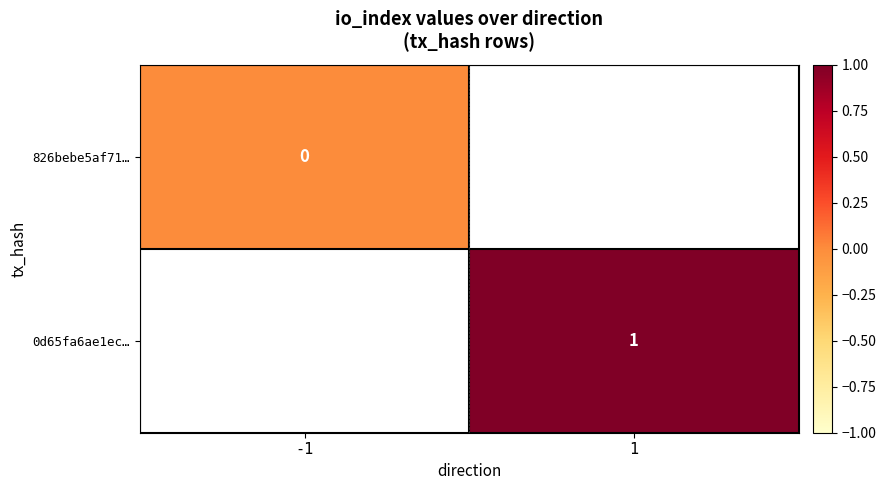

Which category has the highest value across all series?

1